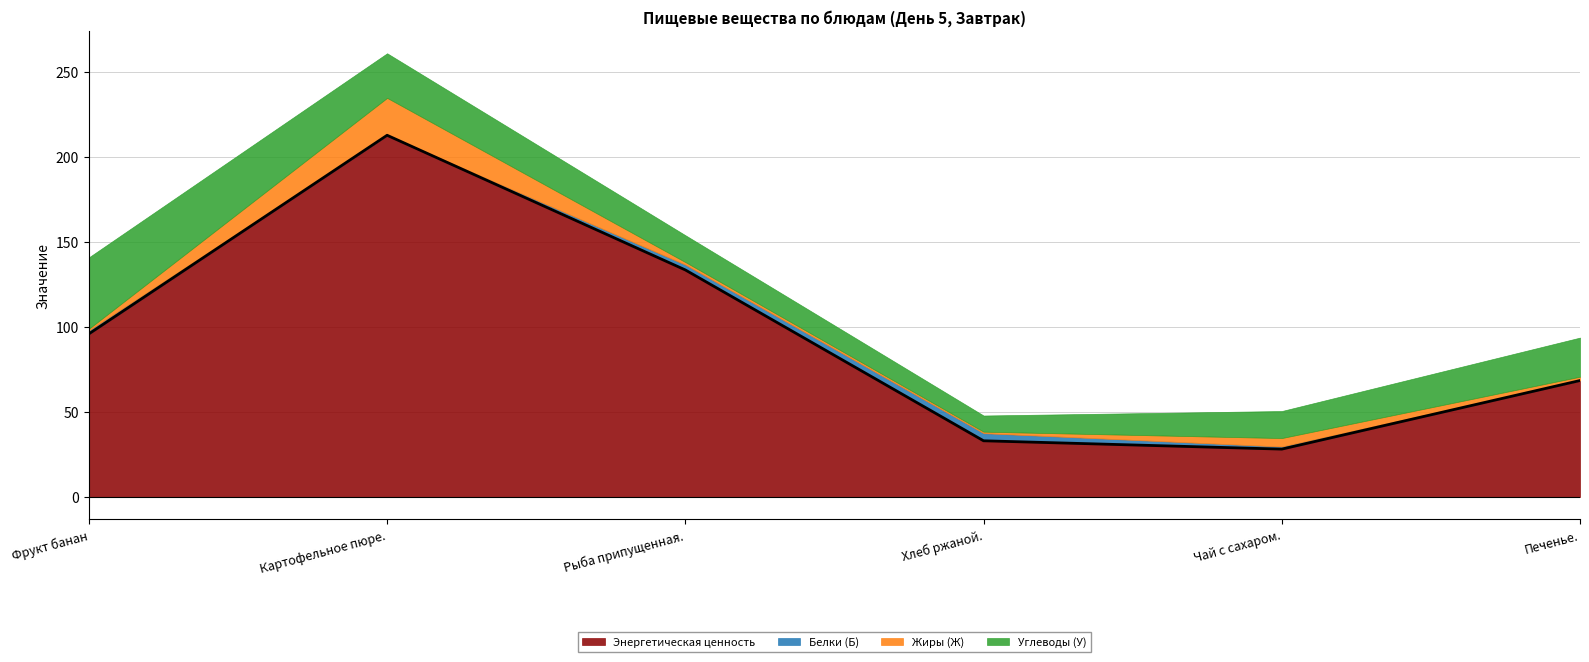

What is the total value across all series at Рыба припущенная.?

154.0